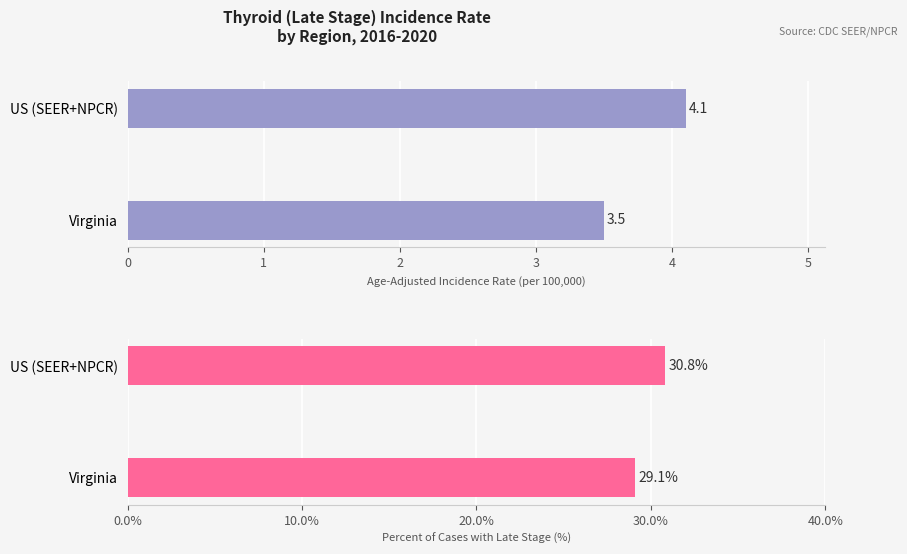

What is the difference between the maximum and minimum values in the Age-Adjusted Incidence Rate series?

0.6